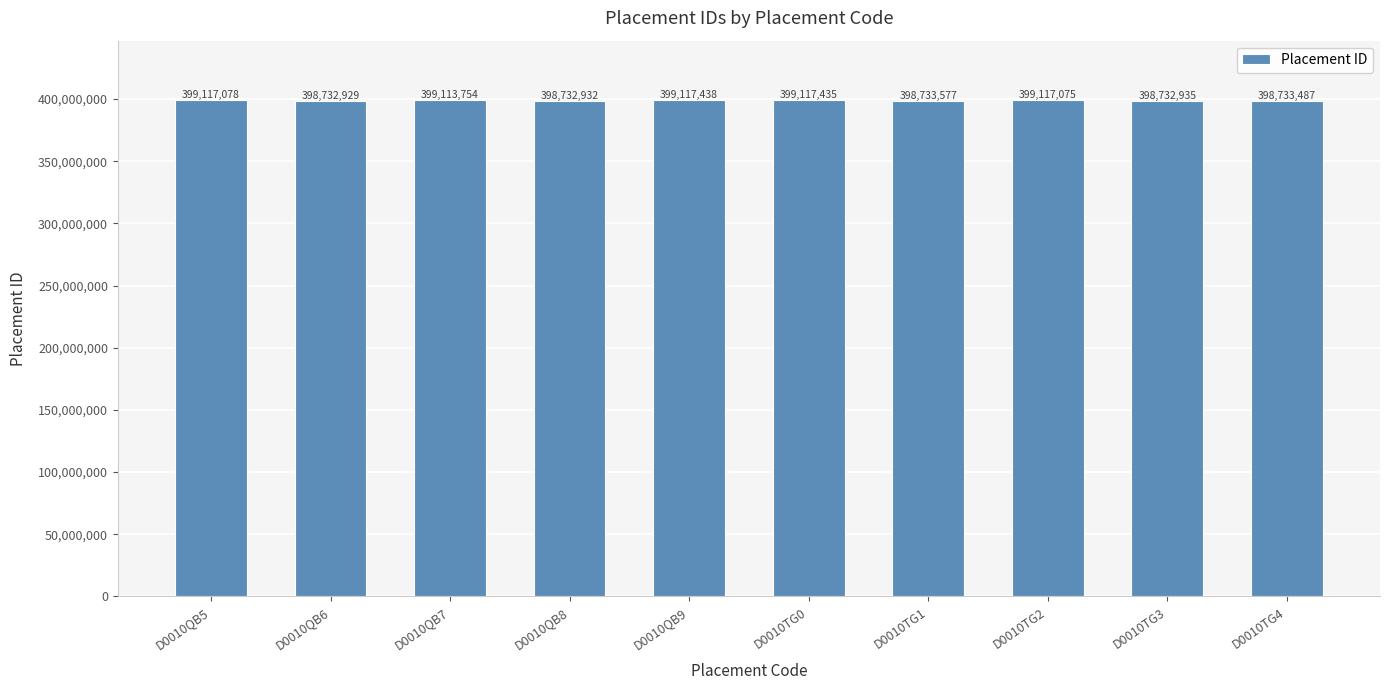

Between D0010QB5 and D0010QB9, which is larger?

D0010QB9